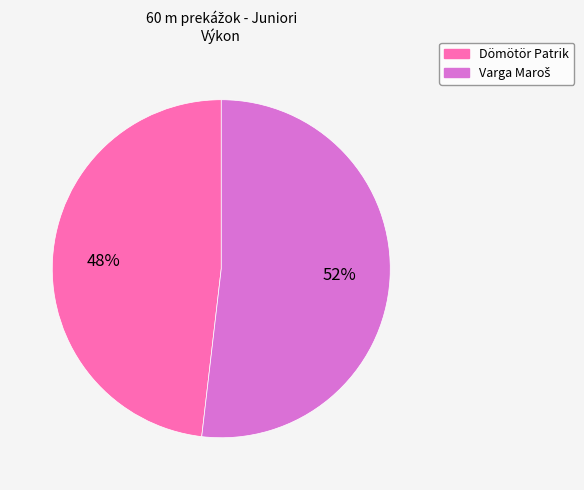

To the nearest percent, what percentage of the pie is Dömötör Patrik?

48%